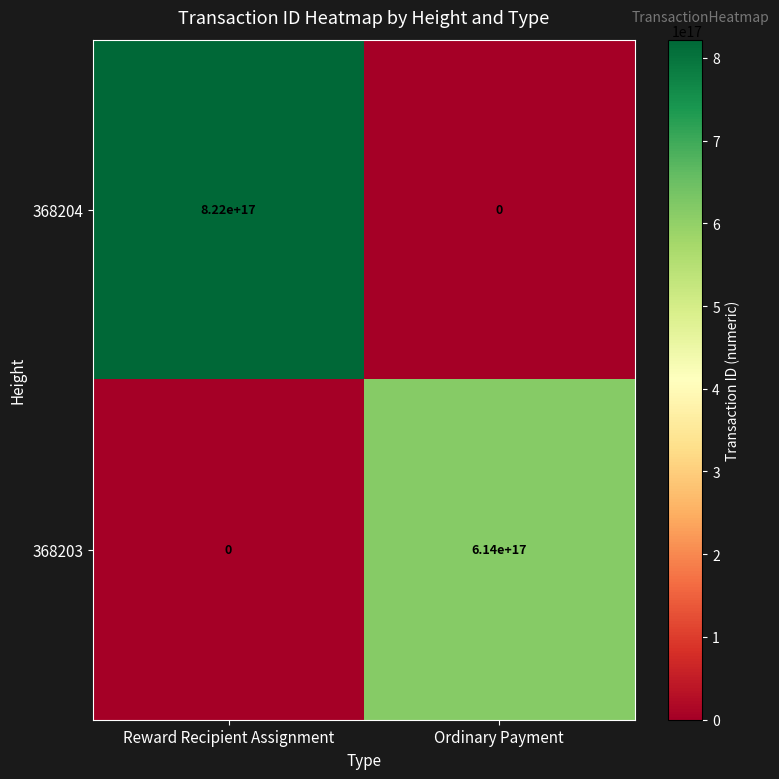

At which category is the sum across all series the highest?

Reward Recipient Assignment